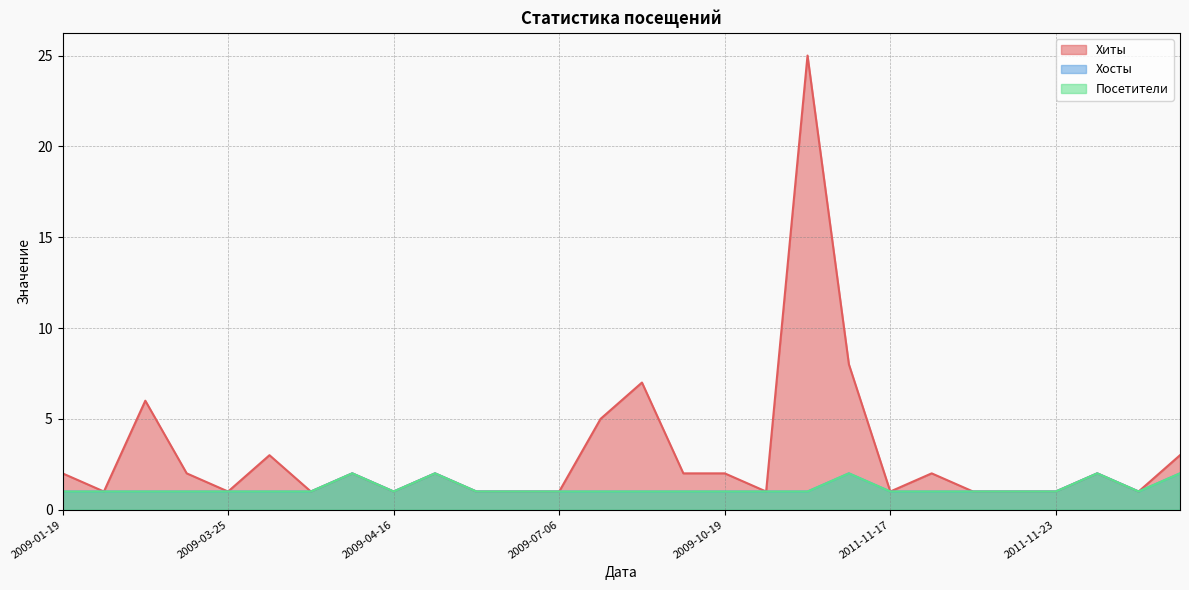

How many data points in Хиты are less than 2?

13